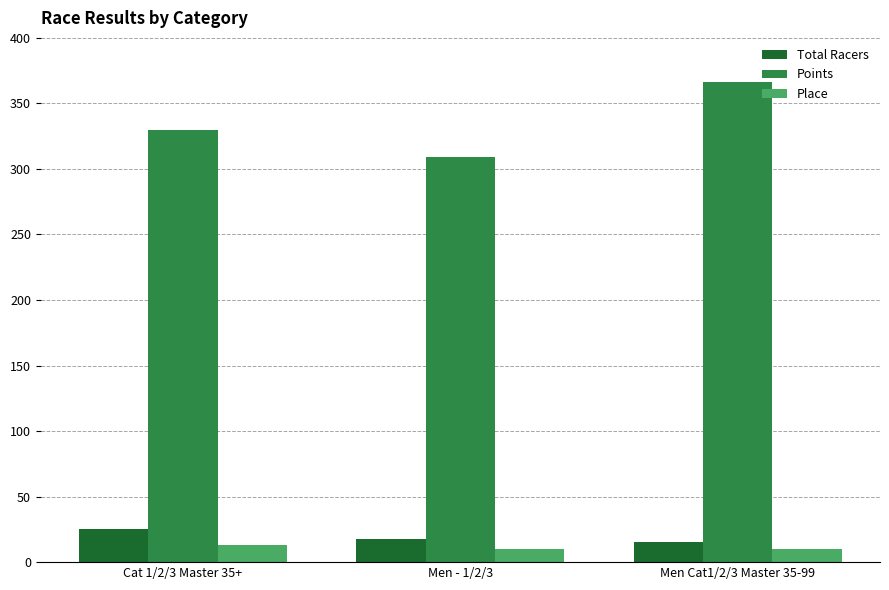

The value of Place at Men Cat1/2/3 Master 35-99 is 10.0. True or false?

True